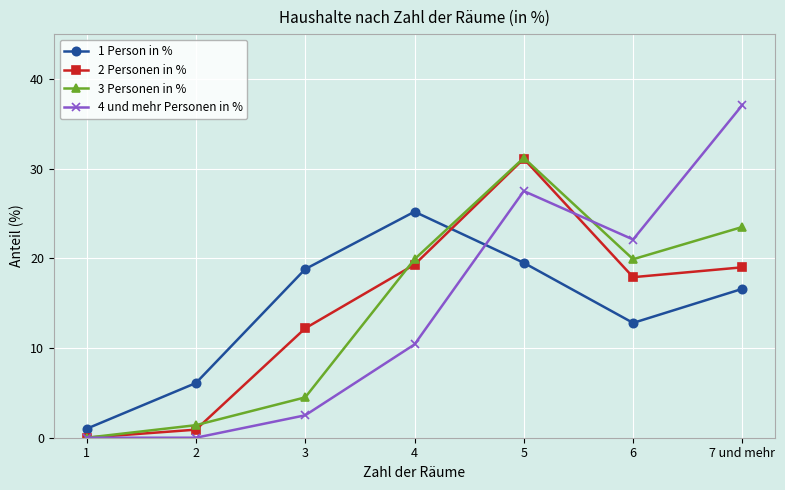

How many interior local peaks does the 2 Personen in % series have?

1